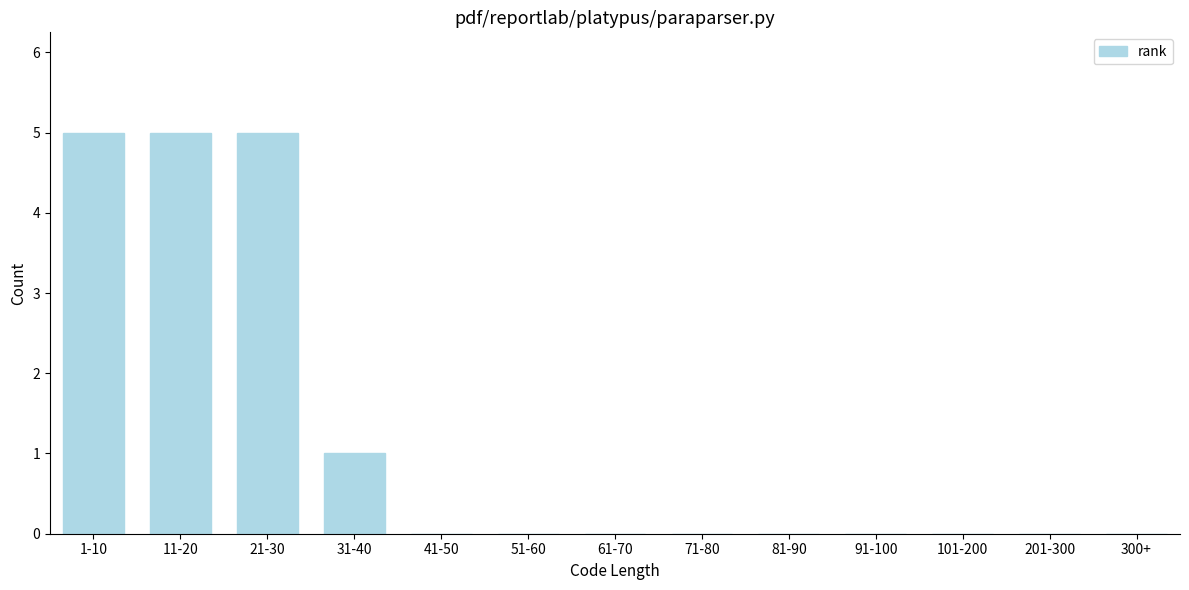

Reading left to right, extract all data points from this chart.

1-10=5	11-20=5	21-30=5	31-40=1	41-50=0	51-60=0	61-70=0	71-80=0	81-90=0	91-100=0	101-200=0	201-300=0	300+=0